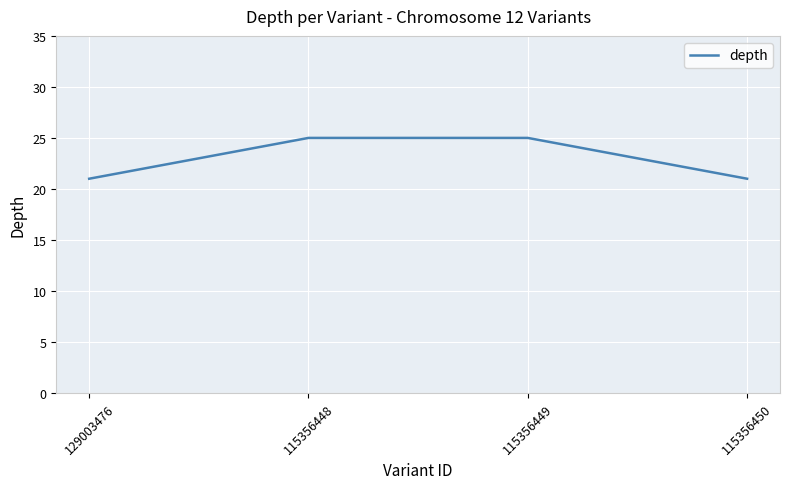

Does the chart display data point markers on the line(s)?

No